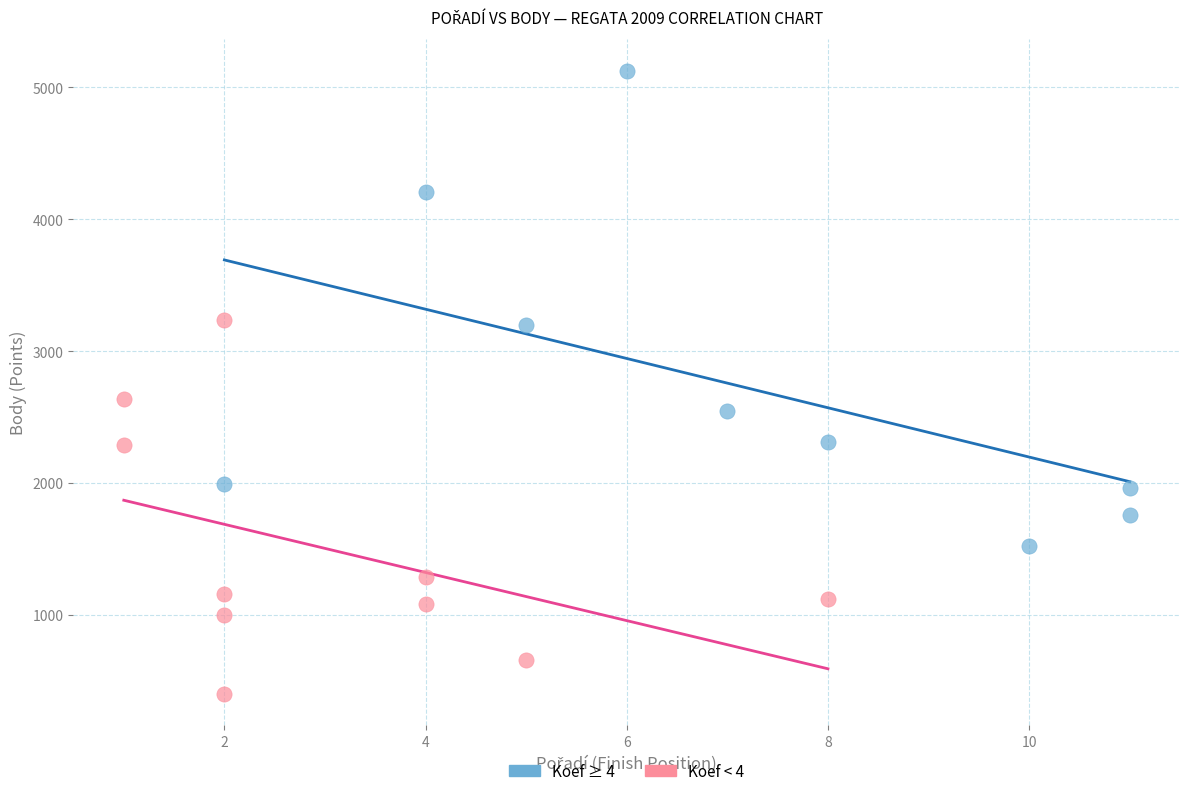

Which series has the largest Y range (max minus min)?

Koef ≥ 4